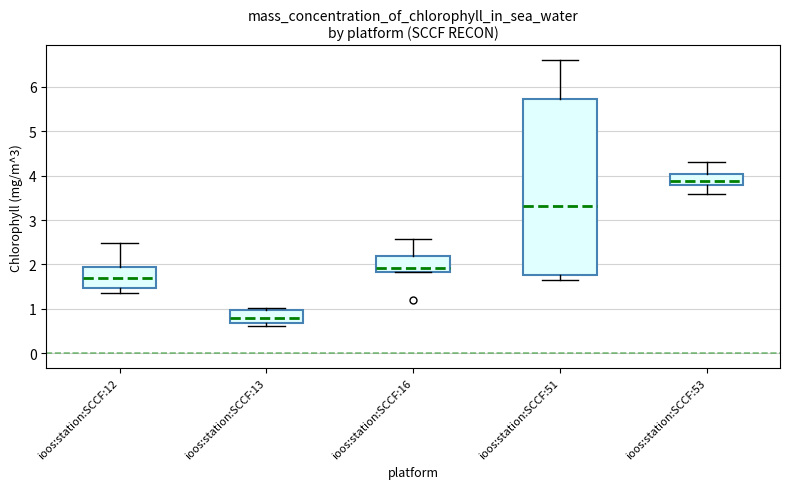

Where does the median line of the box for ioos:station:SCCF:51 sit on the y-axis? The values are not printed on the chart, so give them approximately, as read against the axis.

3.3